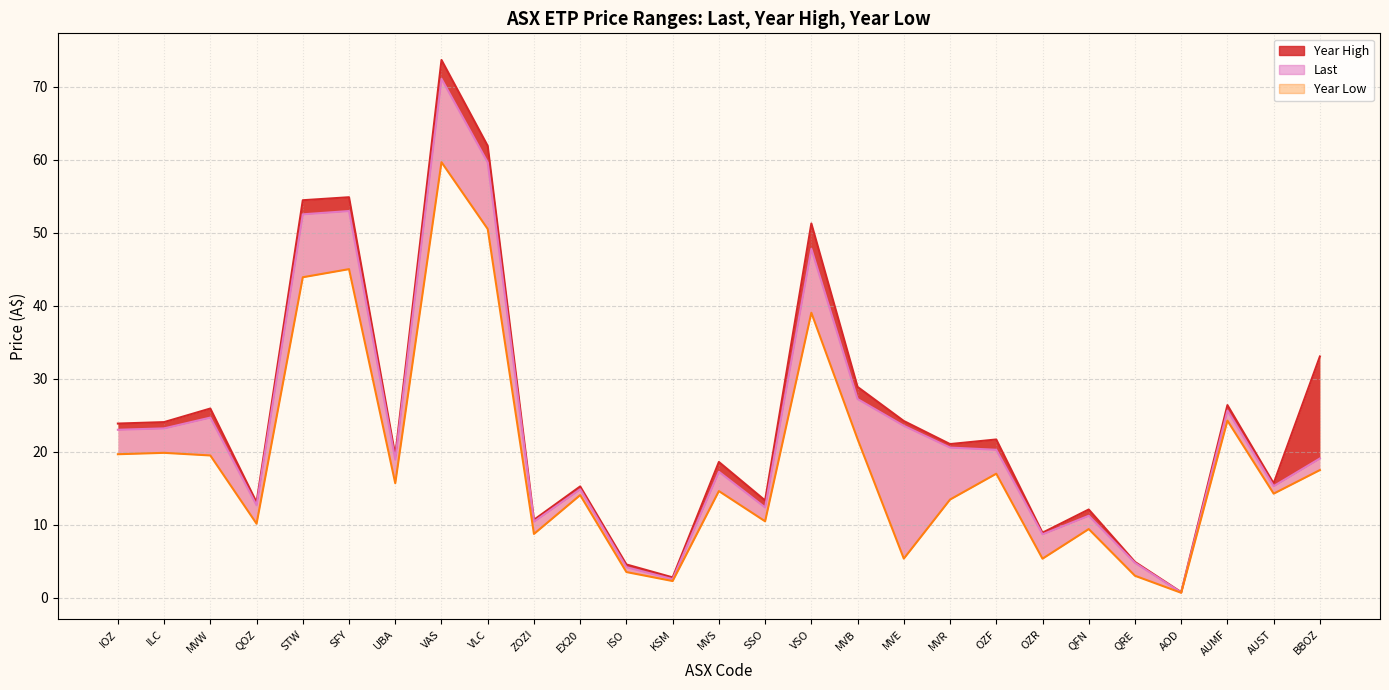

True or false: Last and Year High intersect in this chart.

False